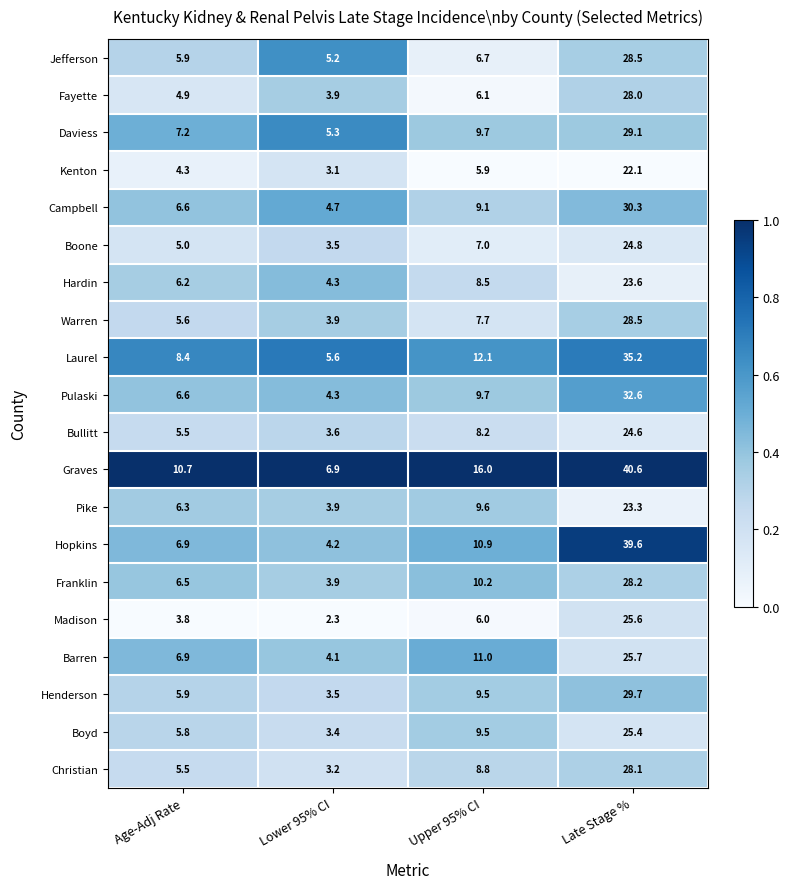

At which category does the chart reach its peak across all series?

Late Stage %